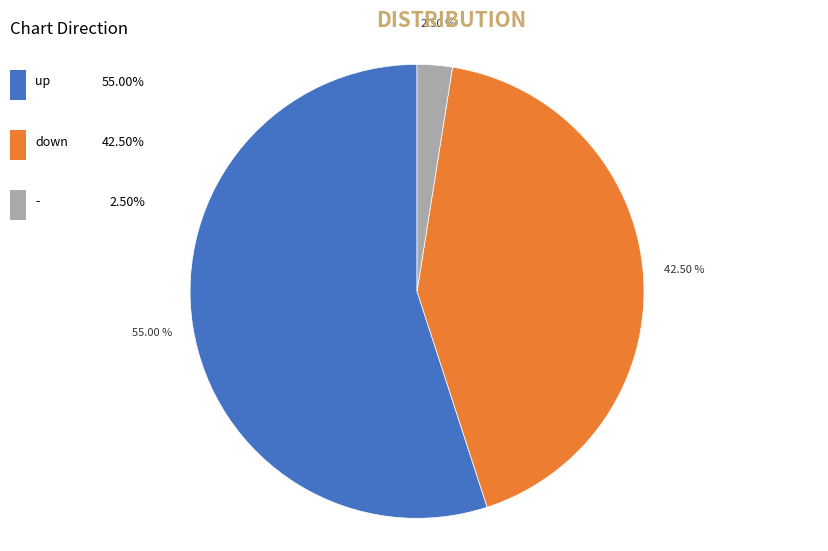

Does any single category account for the majority?

Yes